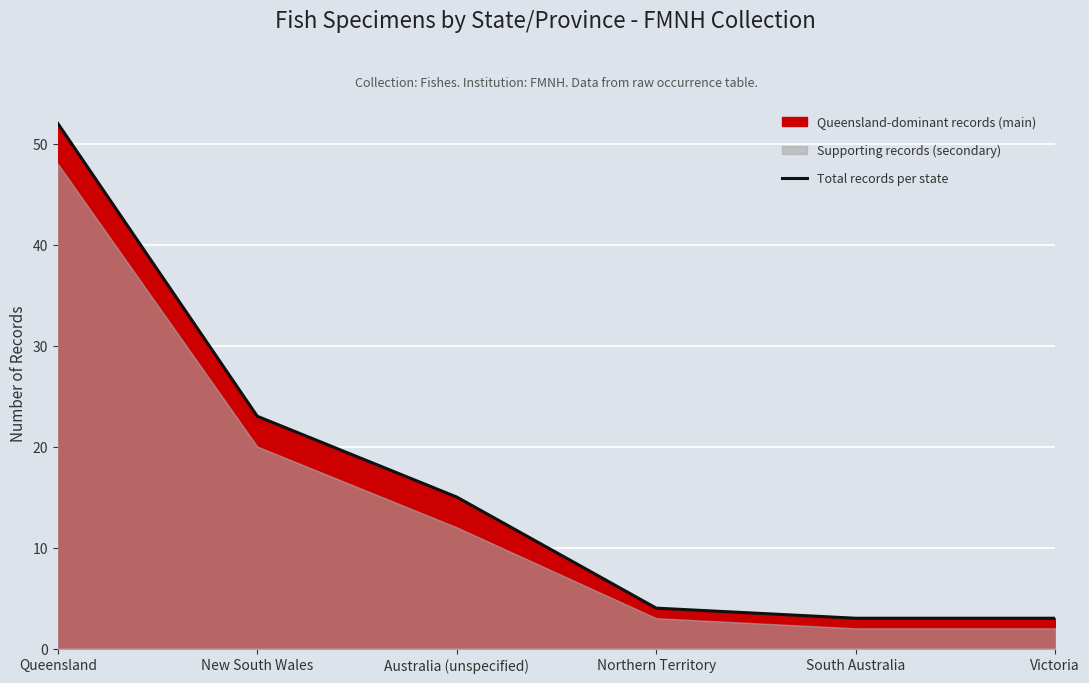

Rank the categories by value from lowest to highest.

South Australia, Victoria, Northern Territory, Australia (unspecified), New South Wales, Queensland